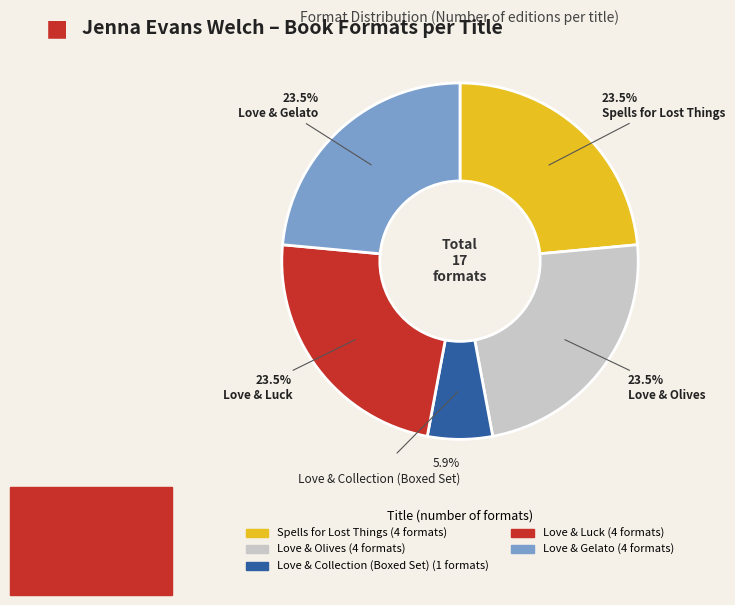

The Love & Luck slice represents 31% of the pie. True or false?

False